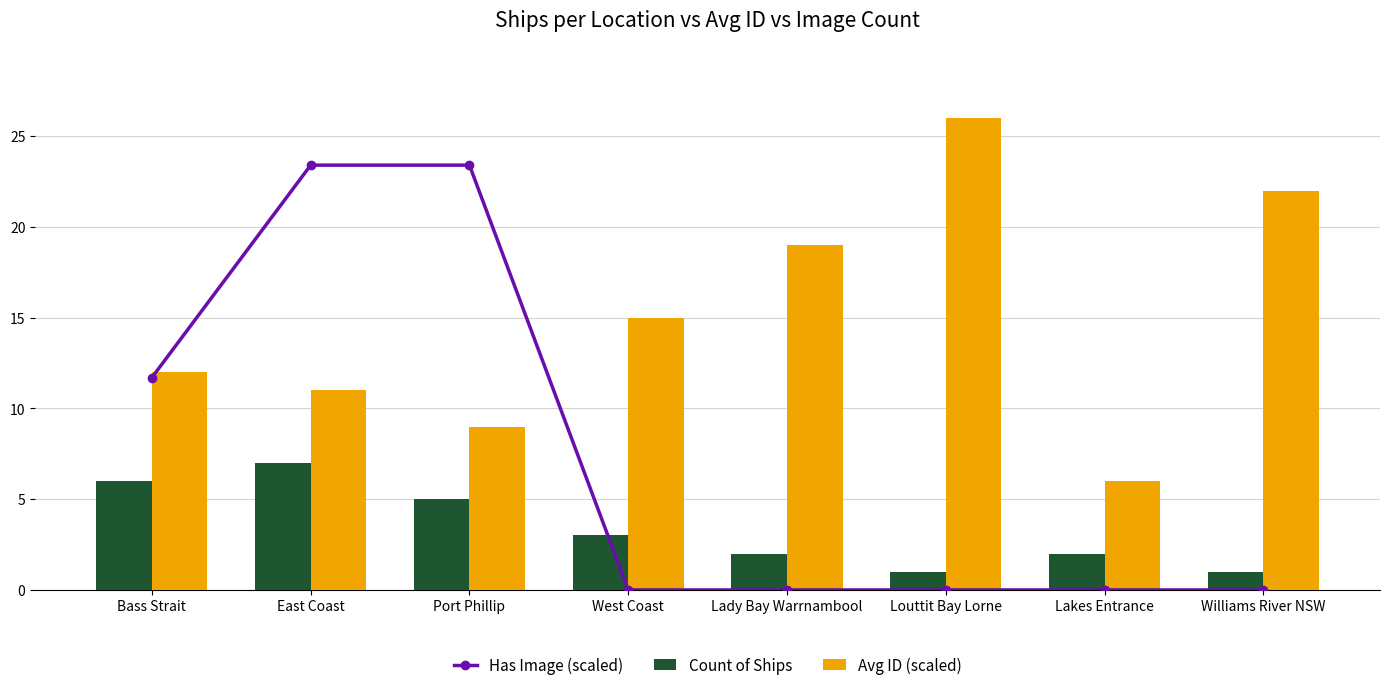

List the series in order of their overall mean, lowest first.

Count of Ships, Has Image (scaled), Avg ID (scaled)